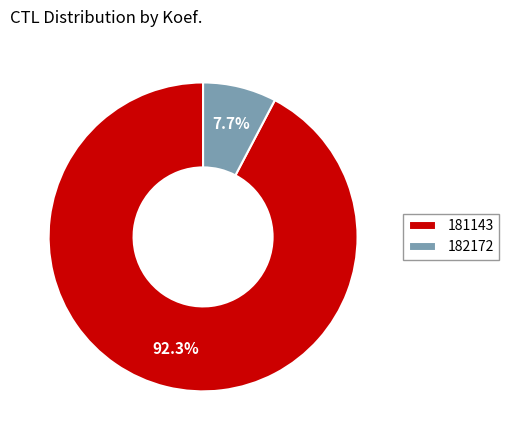

How many slices are in this pie chart?

2